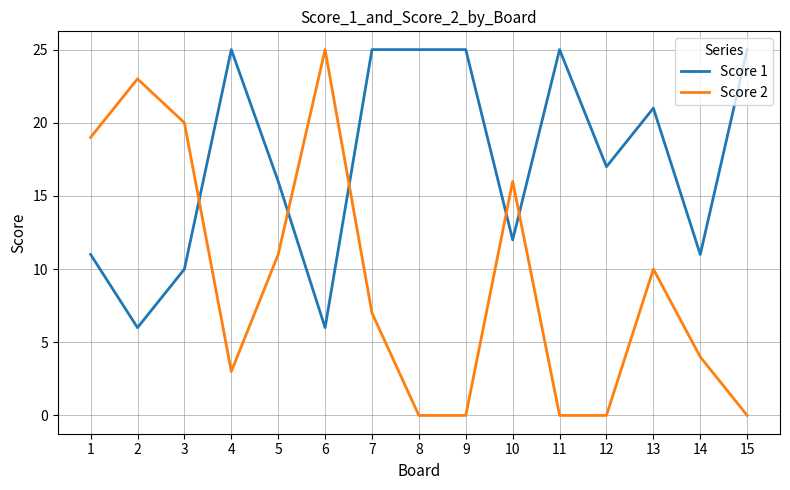

What is the total value across all series at 6?

31